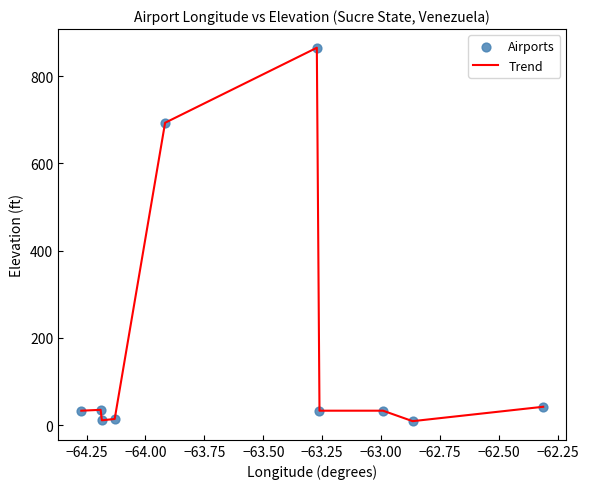

What is the maximum value shown in the chart?

865